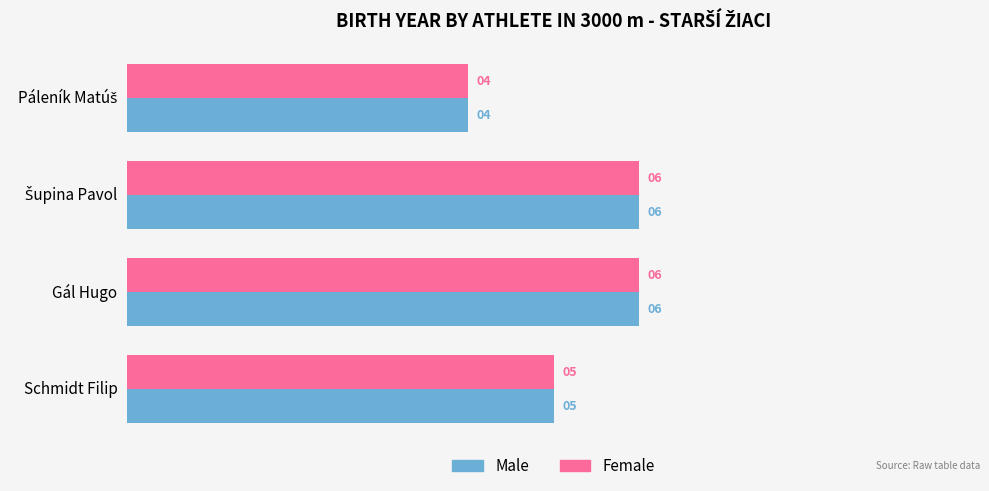

How many data points in Female are less than 6?

2